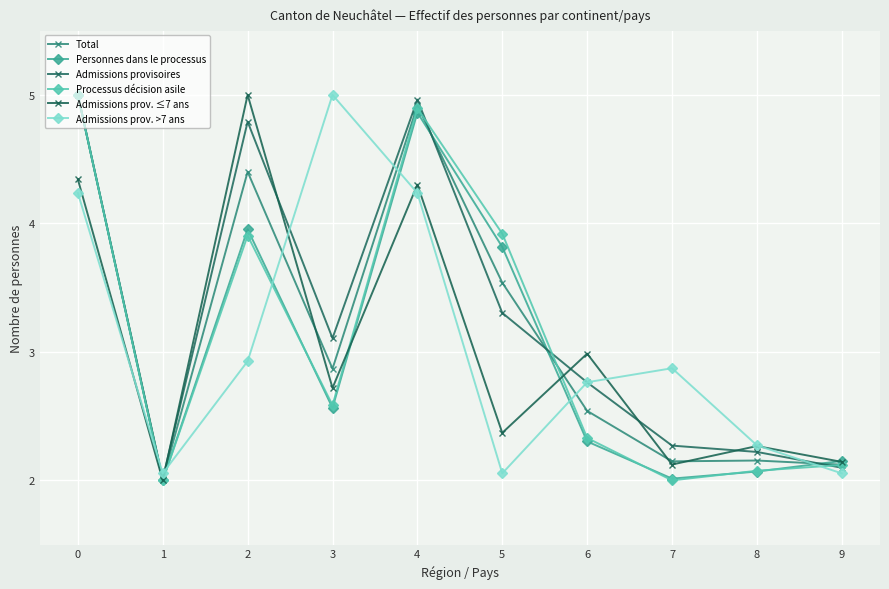

After their last crossing, which series has the higher values: Admissions prov. >7 ans or Personnes dans le processus?

Personnes dans le processus